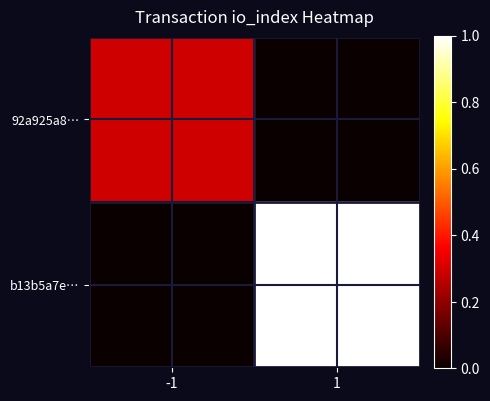

Reading left to right, what are all the values shown in this chart?

92a925a8…: -1=0.3	1=0.0
b13b5a7e…: -1=0.0	1=1.0